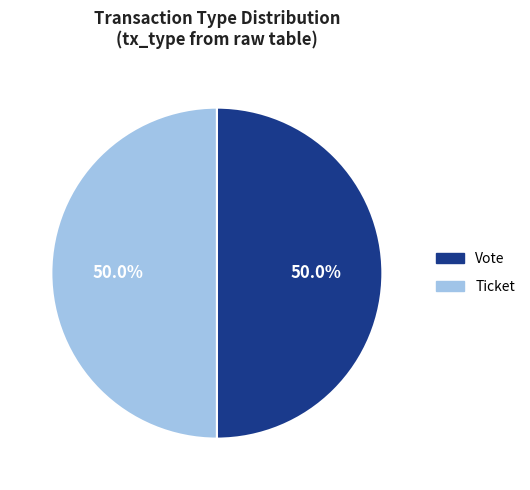

Combined, what portion of the pie is Ticket and Vote?

100.0%